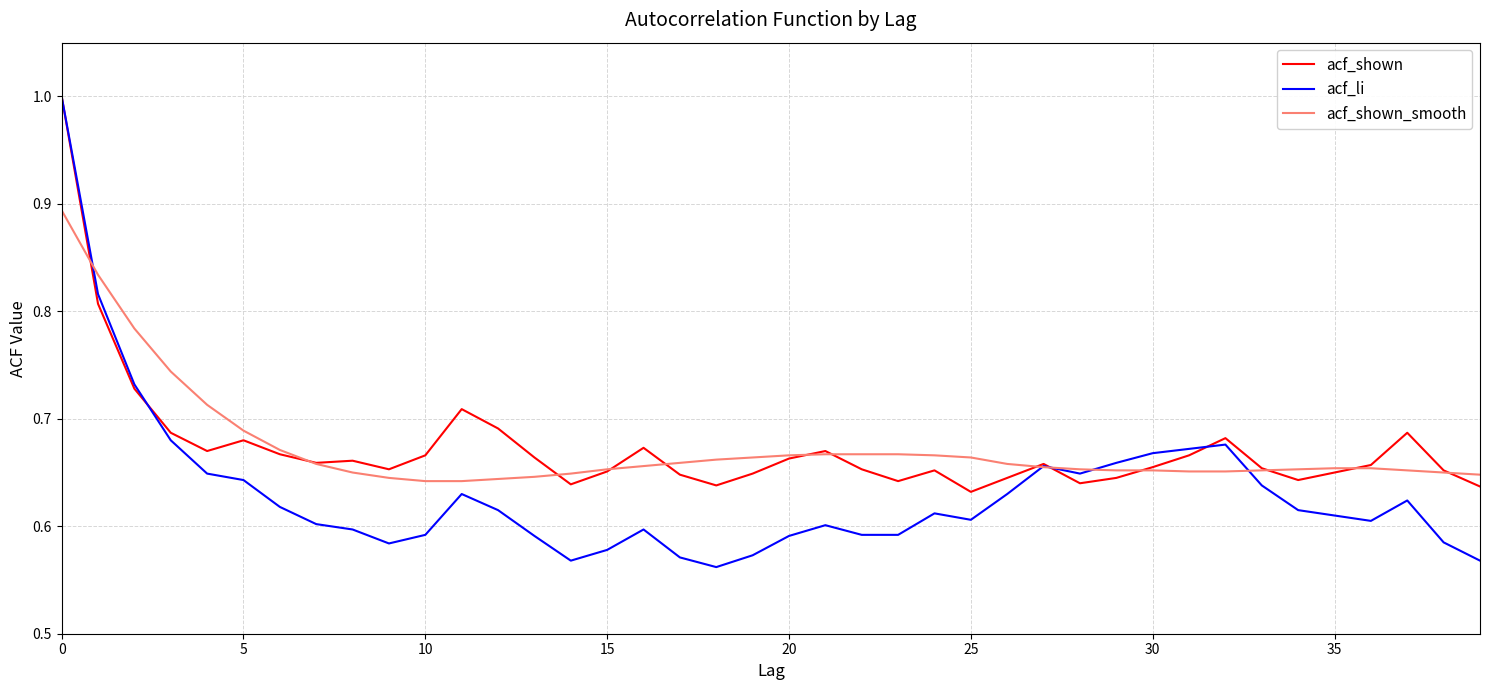

Which series has the largest range (max minus min)?

acf_li